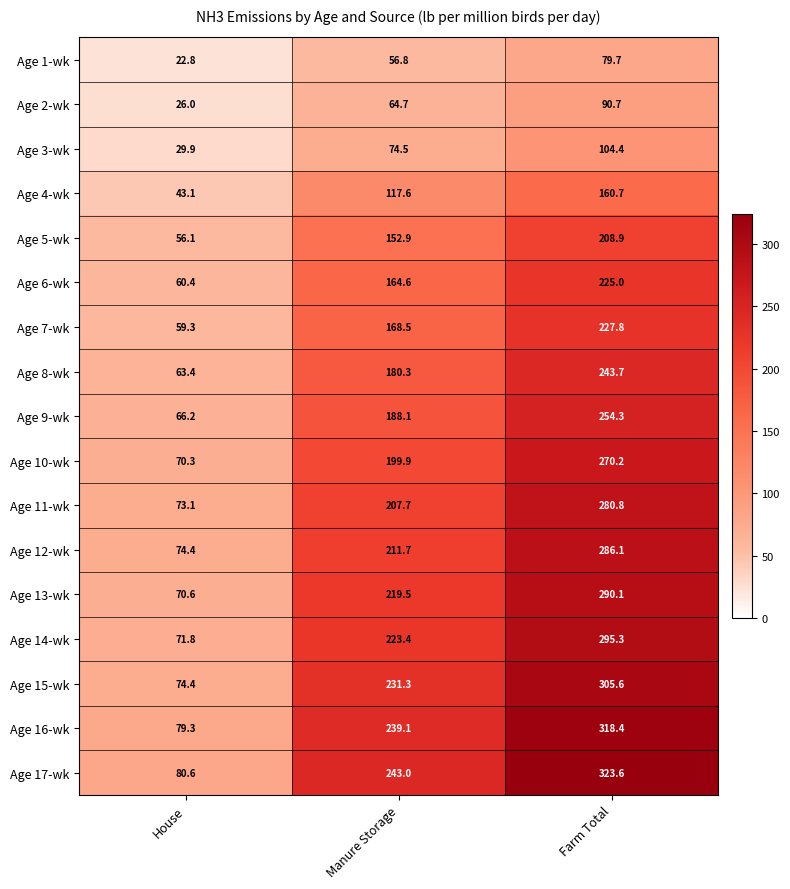

Which series has the widest spread of values?

Age 17-wk